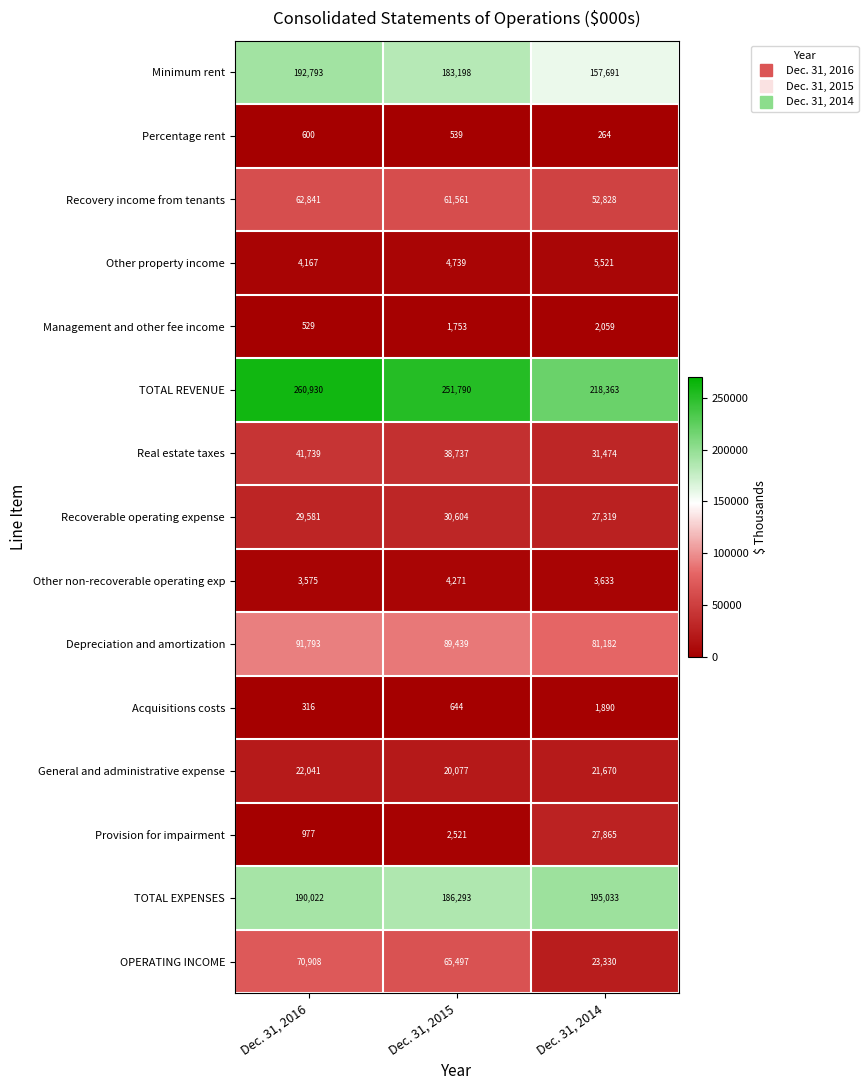

What is the greatest value displayed?

260930